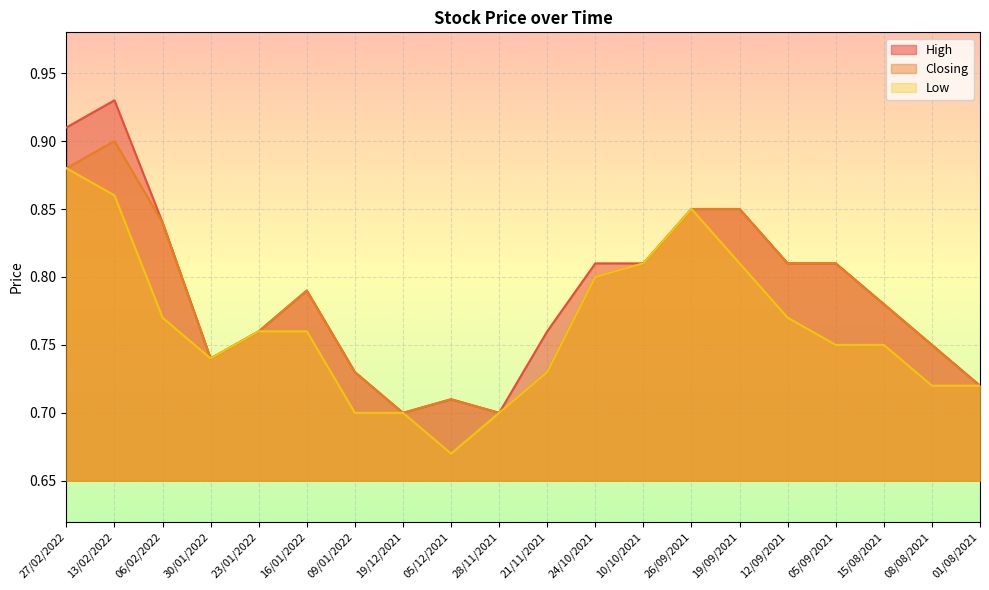

Count the Closing values in the range 0 to 1.

20